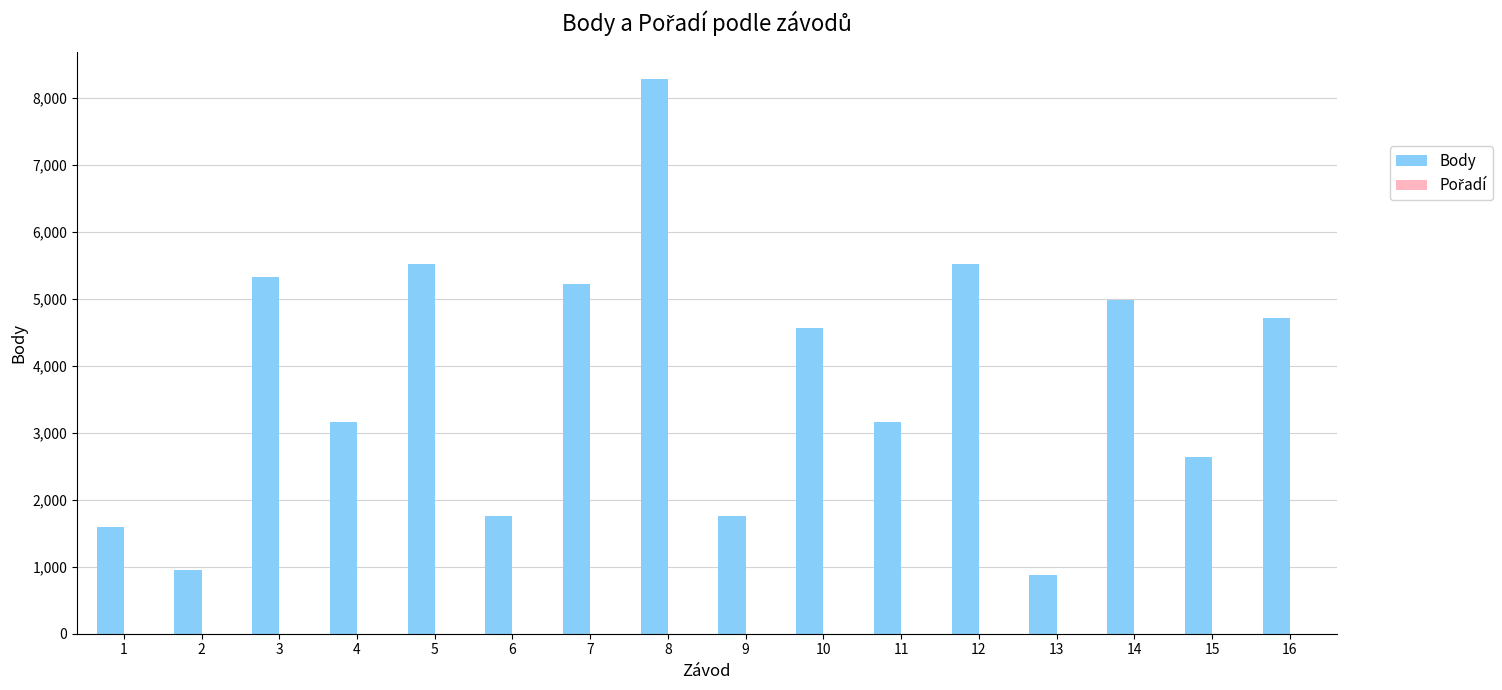

At which category is the sum across all series the highest?

8